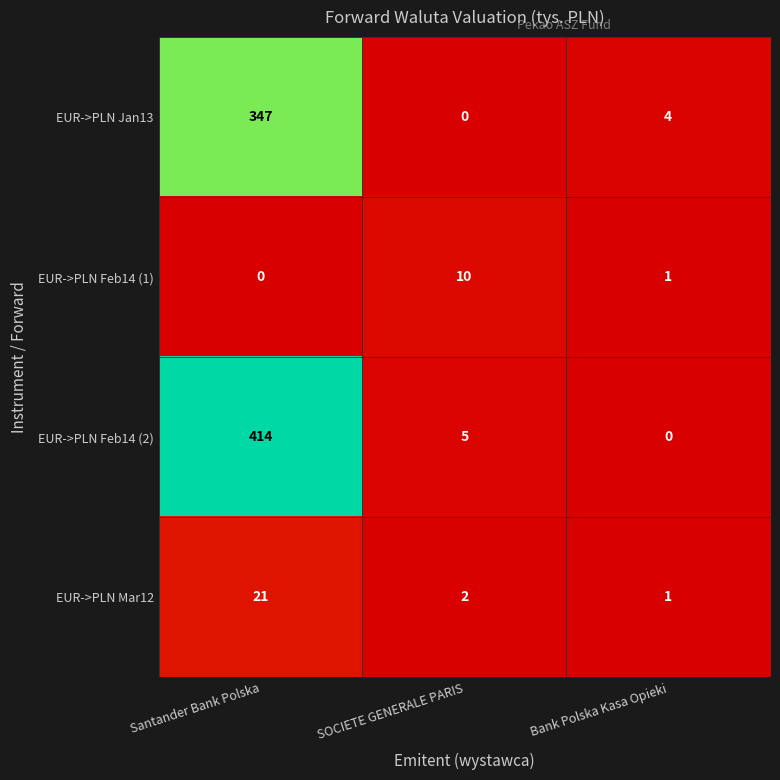

What is the approximate value of EUR->PLN Jan13 at Bank Polska Kasa Opieki?

4